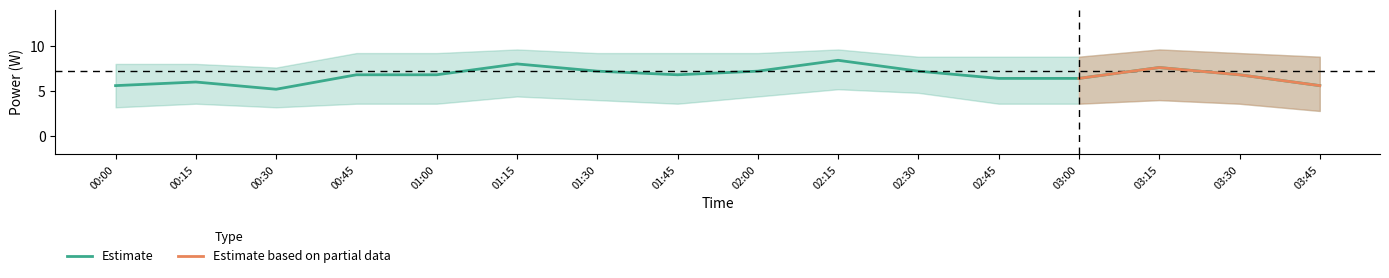

True or false: Estimate has a value of 1.6 at 00:00.

False